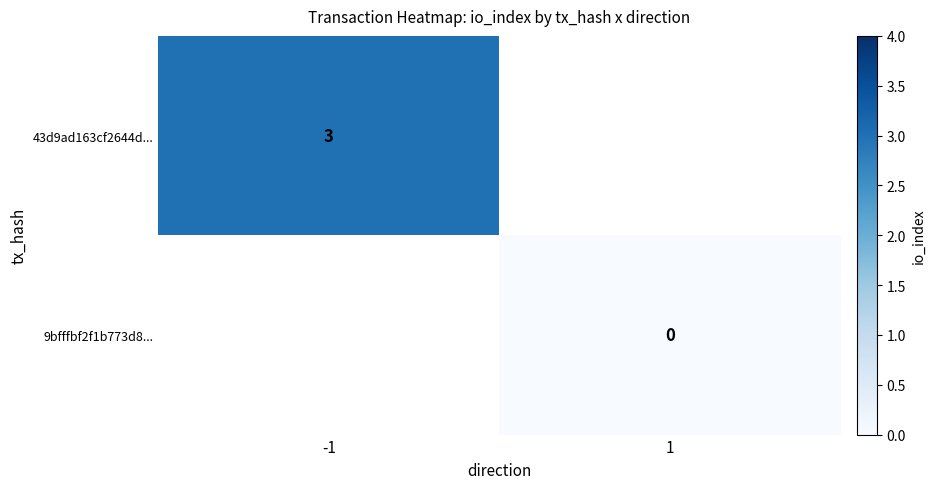

True or false: 43d9ad163cf2644d... has a value of 2 at -1.

False